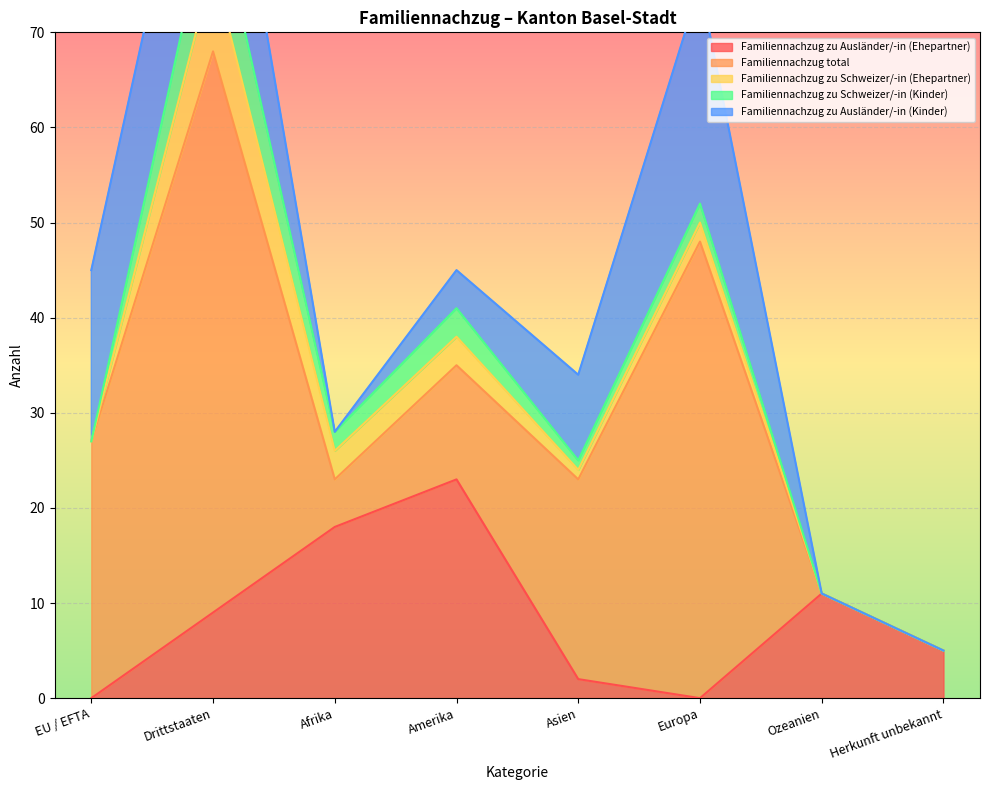

The value of Familiennachzug total at Drittstaaten is 102. True or false?

False